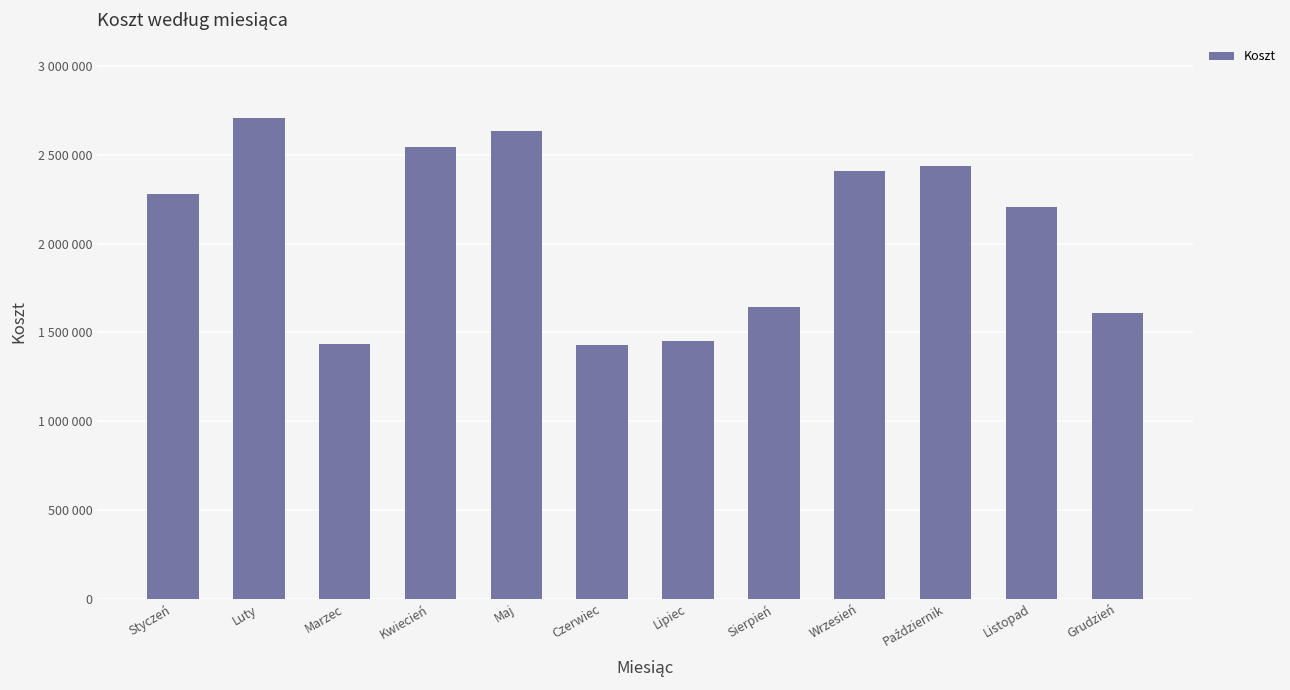

Does the chart contain stacked bars?

No